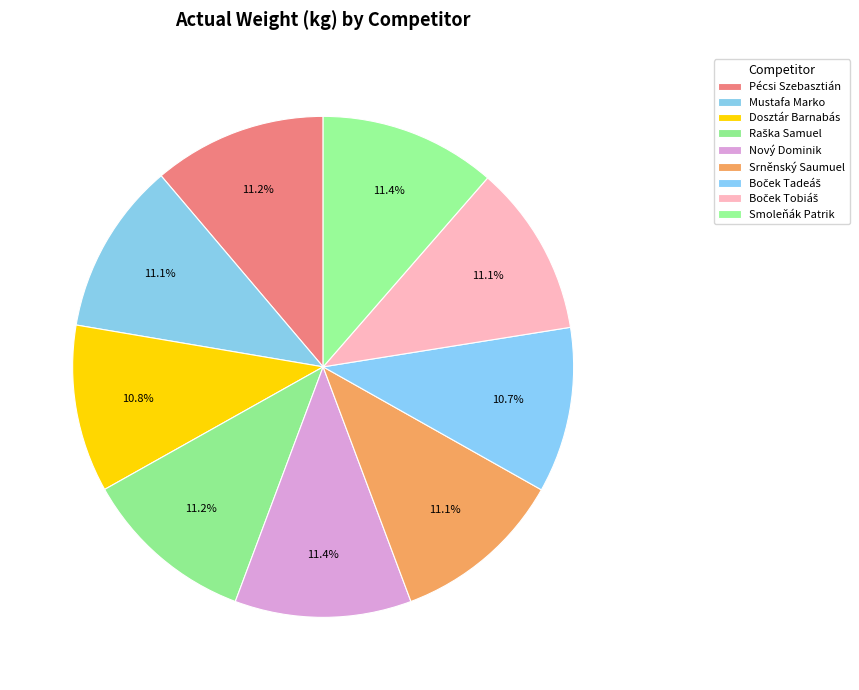

To the nearest percent, what portion does Boček Tadeáš represent?

11%